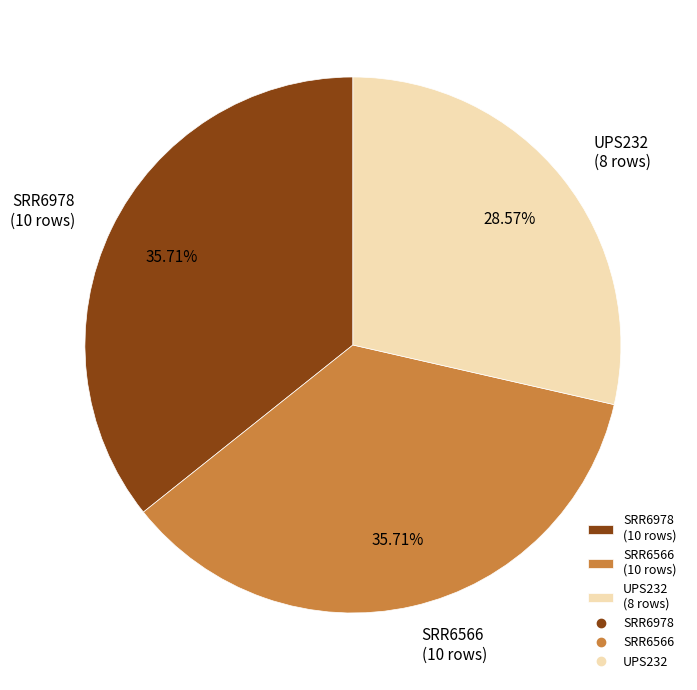

What percentage is NOT represented by SRR6566?

64.3%